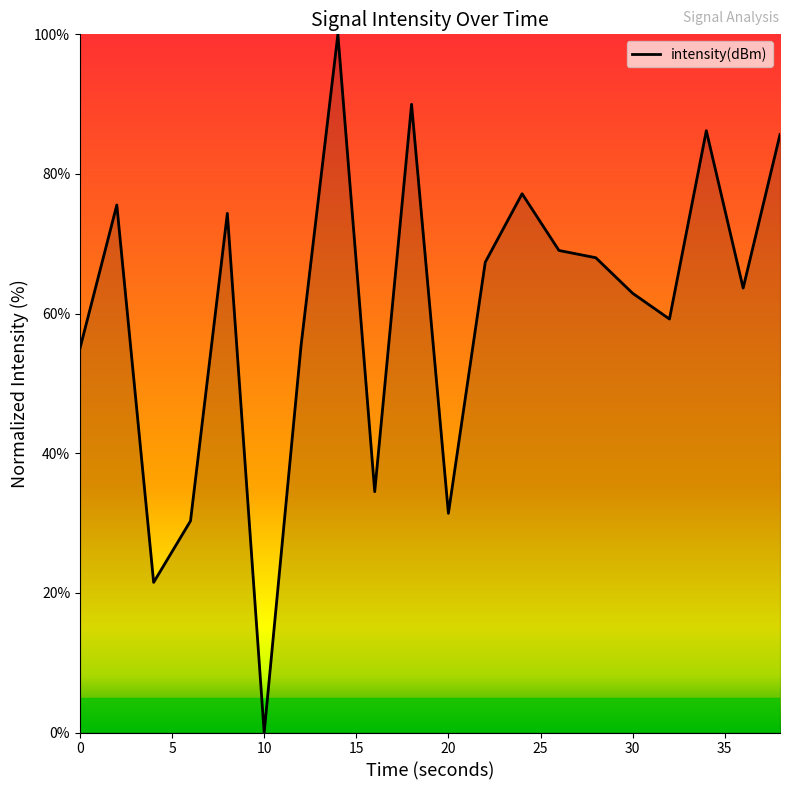

Count the number of data series in this chart.

1